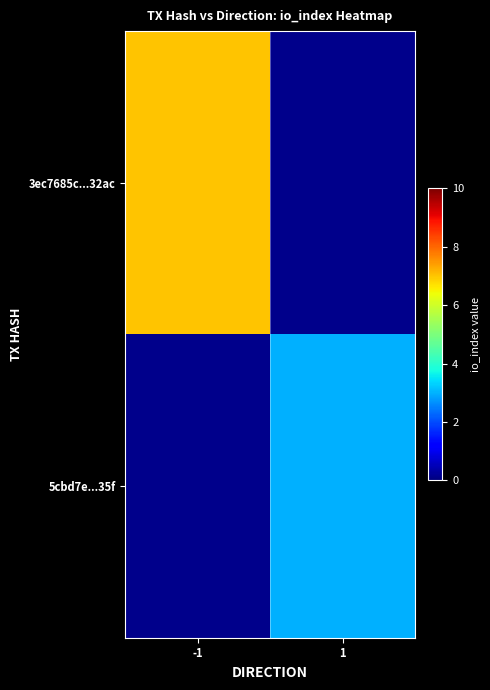

The 3ec7685c...32ac series shows 7.0 at -1. True or false?

True